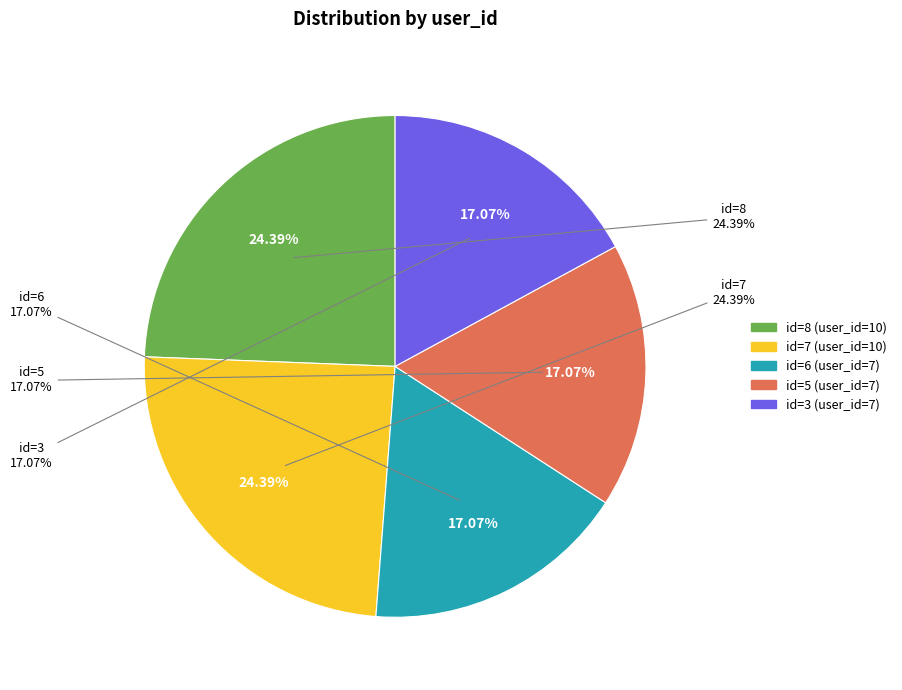

To the nearest percent, what portion does id=5 (user_id=7) represent?

17%